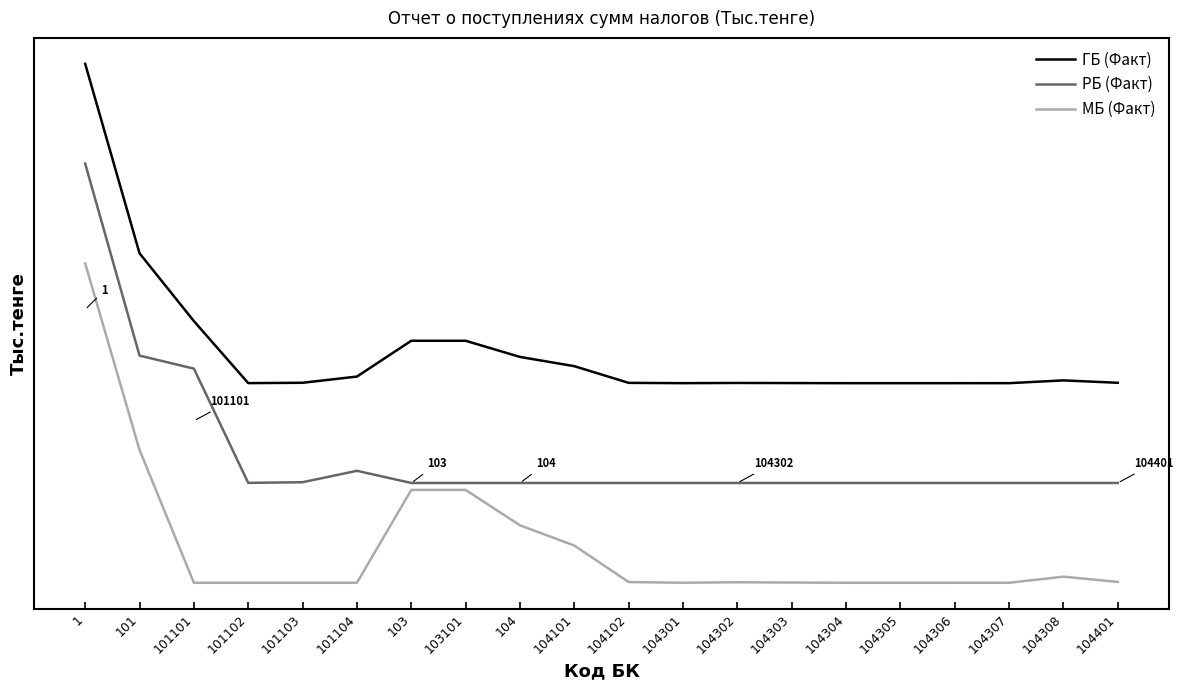

Reading left to right, extract all data points from this chart.

ГБ (Факт): 130.0	82.5	65.6	50.0	50.1	51.7	60.6	60.6	56.6	54.3	50.1	50.0	50.1	50.0	50.0	50.0	50.0	50.0	50.7	50.1
РБ (Факт): 105.0	56.9	53.6	25.0	25.2	28.0	25.0	25.0	25.0	25.0	25.0	25.0	25.0	25.0	25.0	25.0	25.0	25.0	25.0	25.0
МБ (Факт): 80.0	33.3	0.0	0.0	0.0	0.0	23.3	23.3	14.4	9.3	0.2	0.0	0.1	0.1	0.0	0.0	0.0	0.0	1.5	0.2